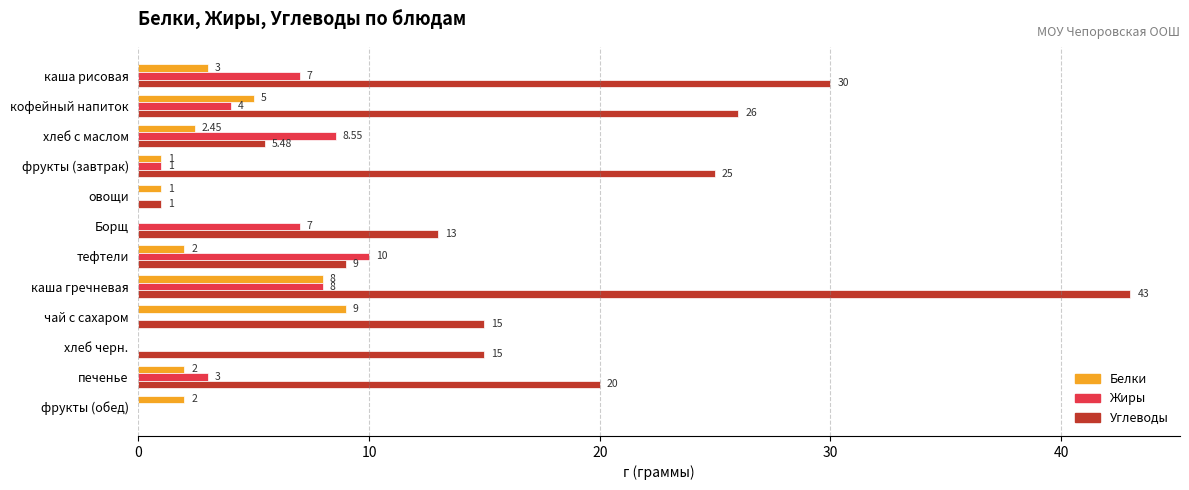

How many positive values does the Белки series have?

10